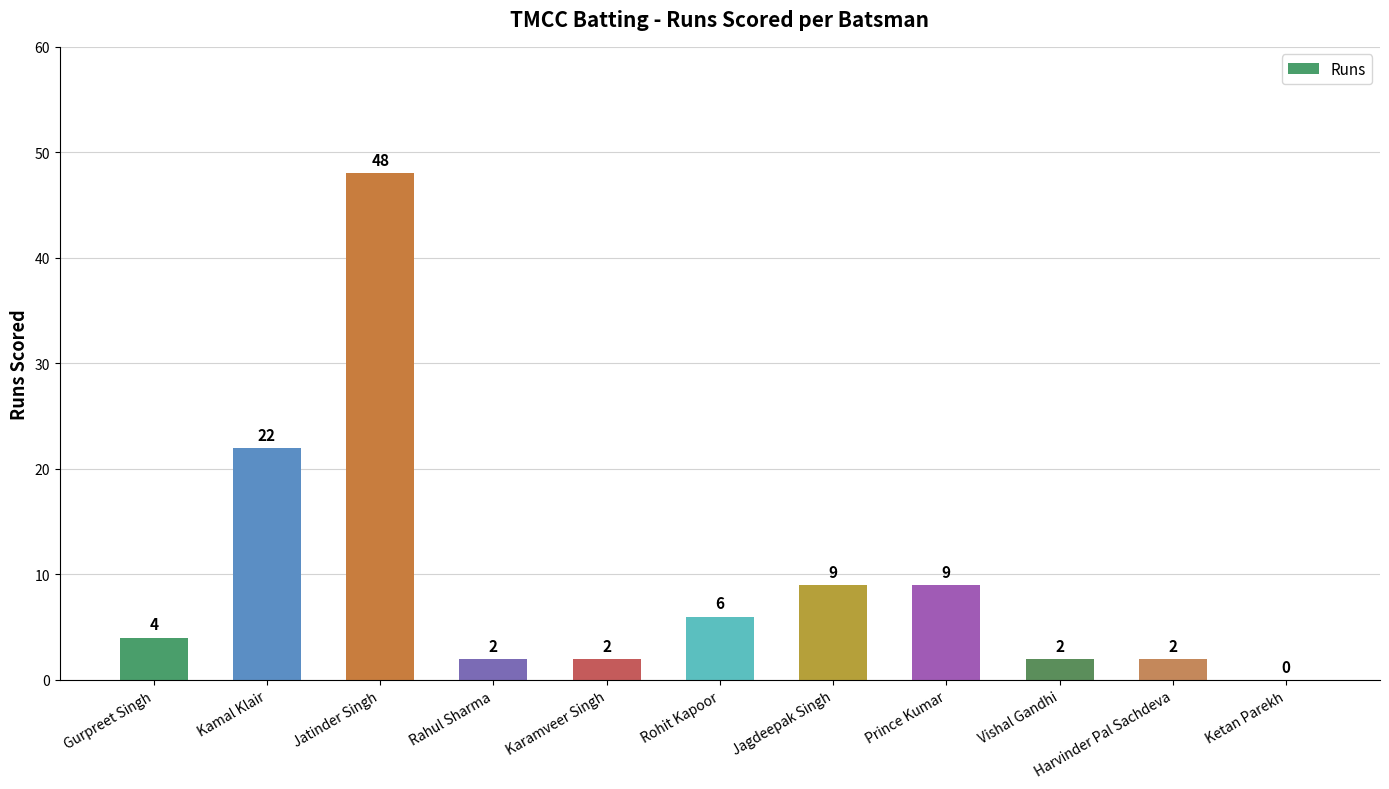

What value does the data have at Jagdeepak Singh, to the nearest 10?

10